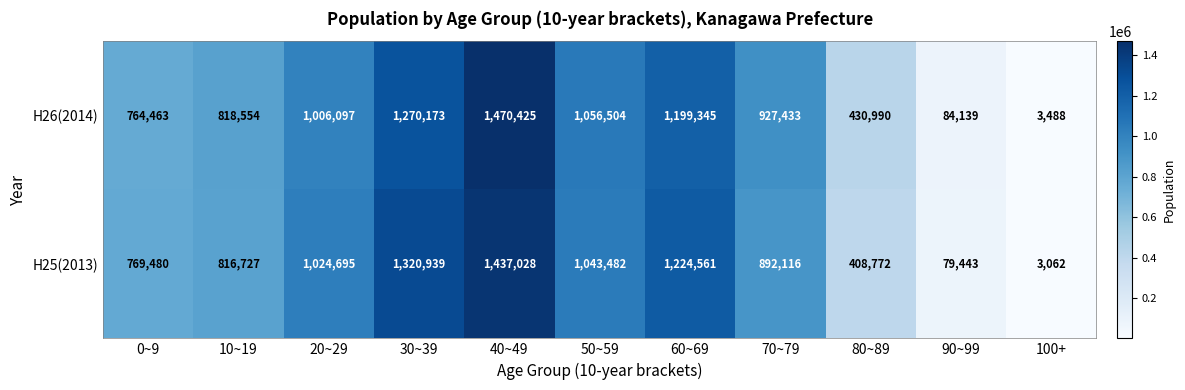

List the series in order of their overall mean, lowest first.

H25(2013), H26(2014)